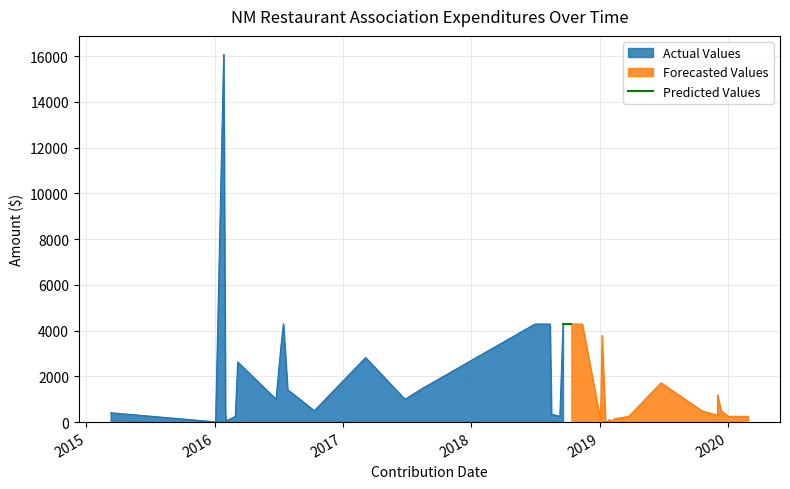

What is the label of the 21st point from the left?

2018-09-19